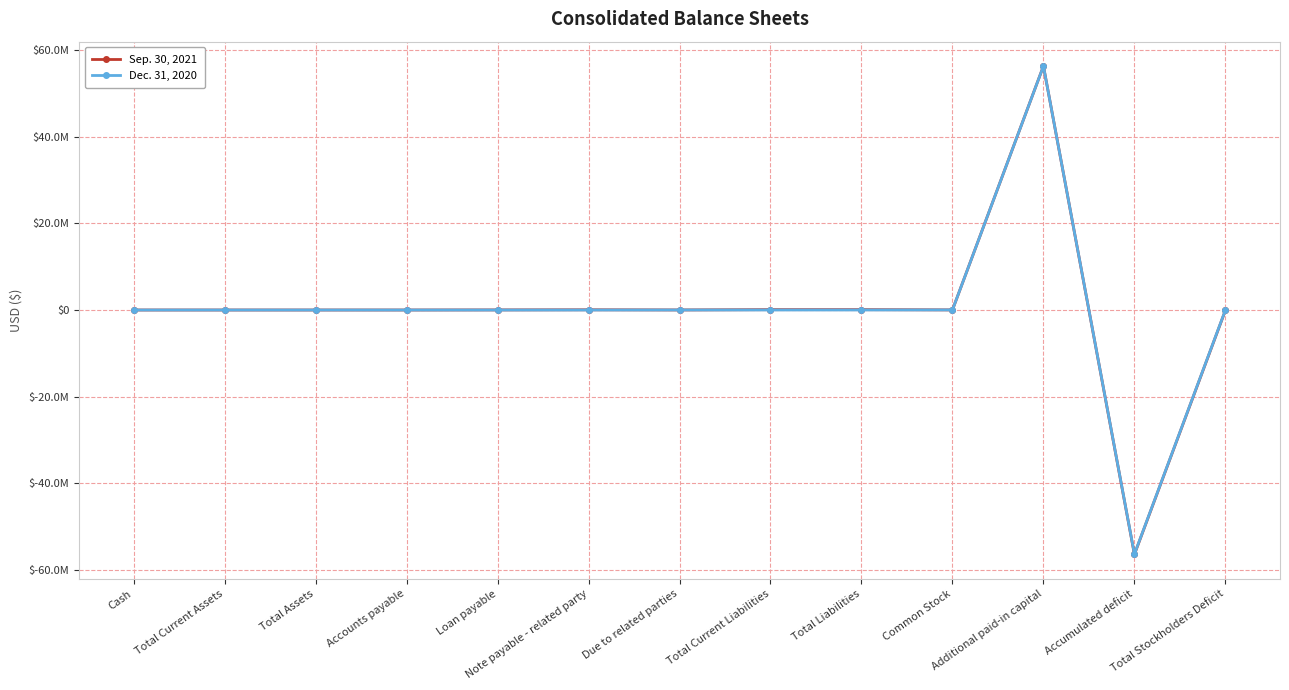

Is this an area chart (filled region under the line)?

No